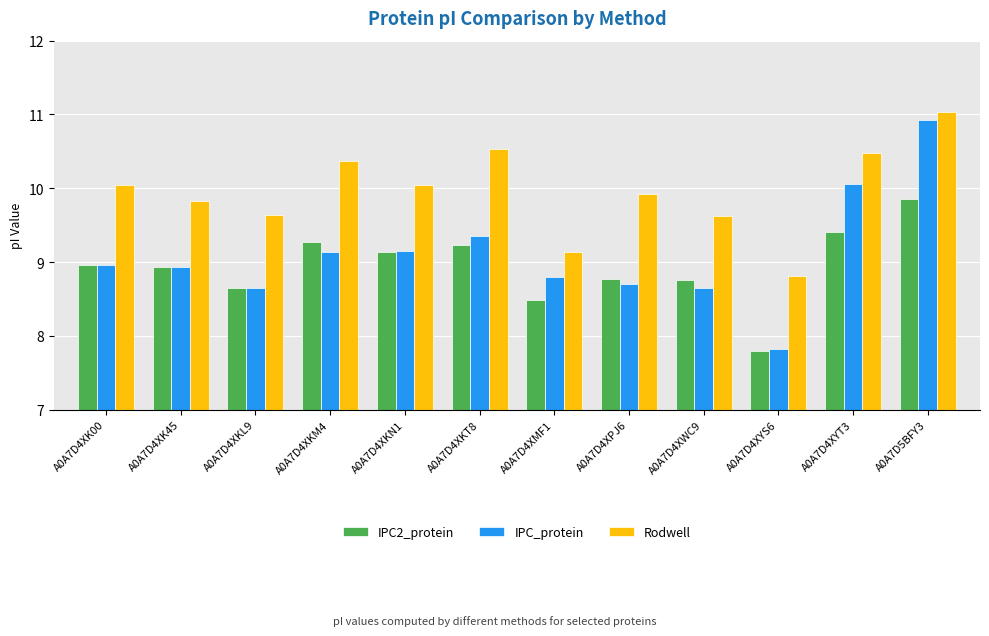

List the series in order of their overall mean, highest first.

Rodwell, IPC_protein, IPC2_protein